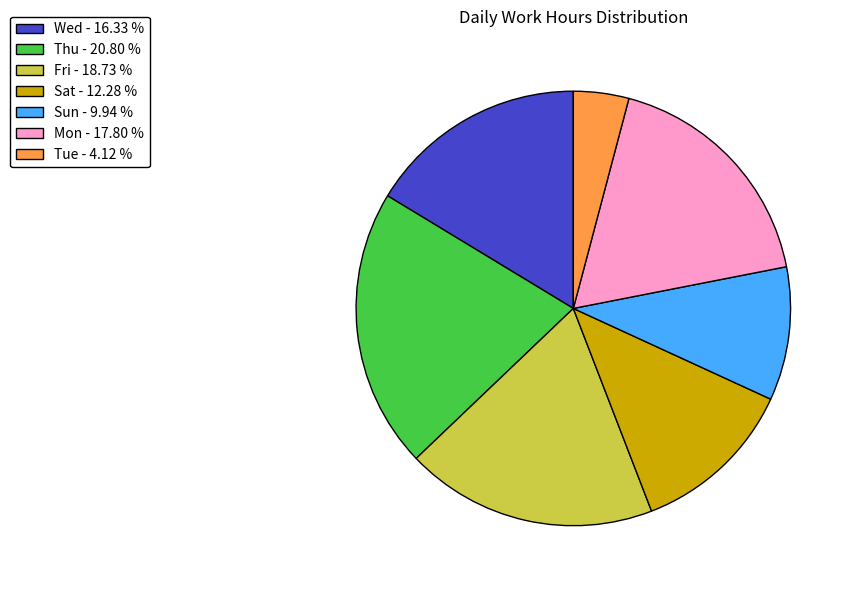

Is there a majority slice in this chart?

No